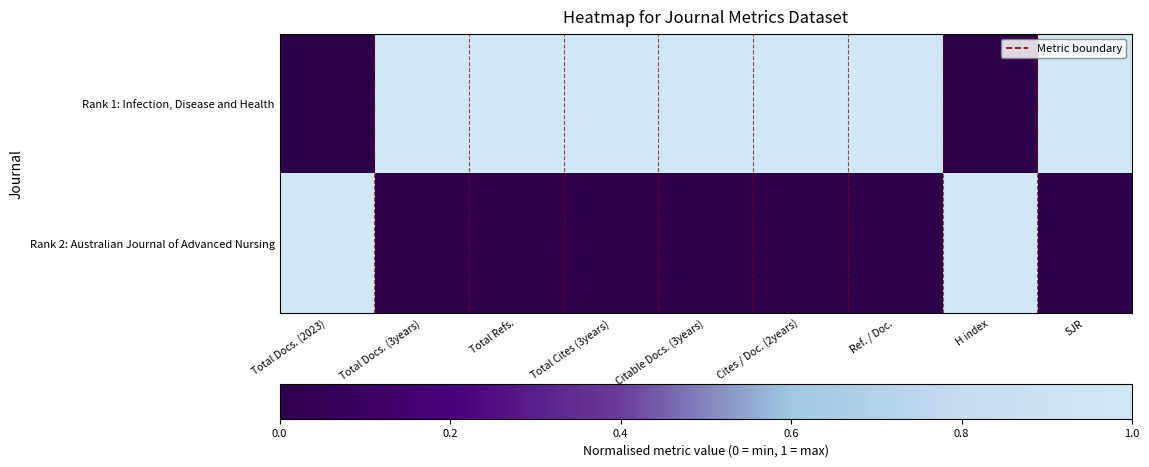

List the series in order of their overall mean, highest first.

Rank 1: Infection, Disease and Health, Rank 2: Australian Journal of Advanced Nursing